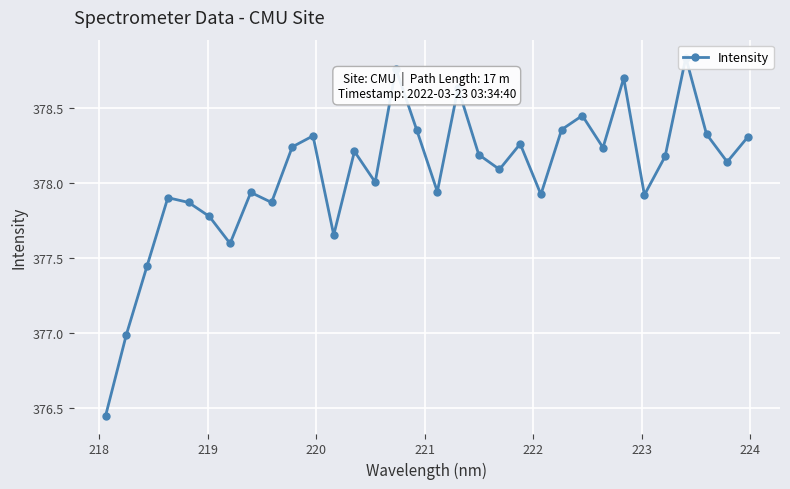

True or false: the data shows 217.7 at 29.

False